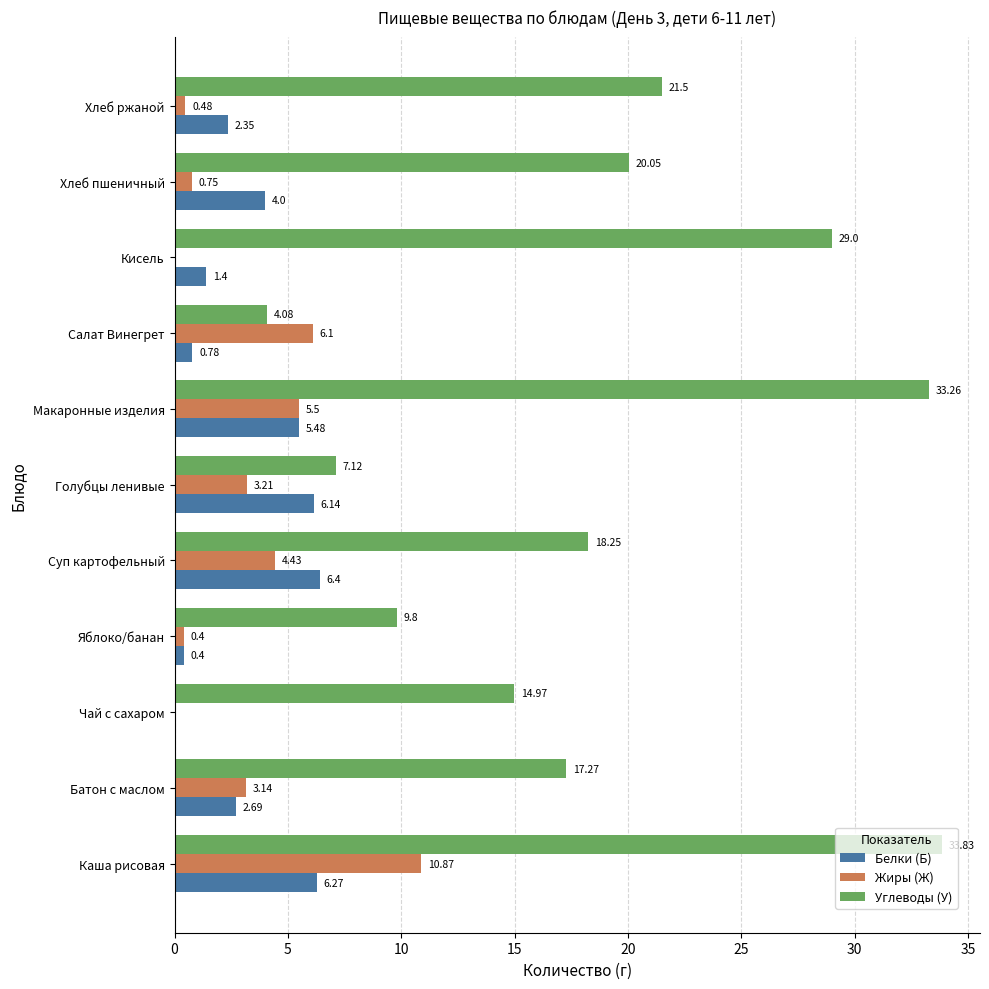

At which label is Углеводы (У) closest to 18?

Суп картофельный